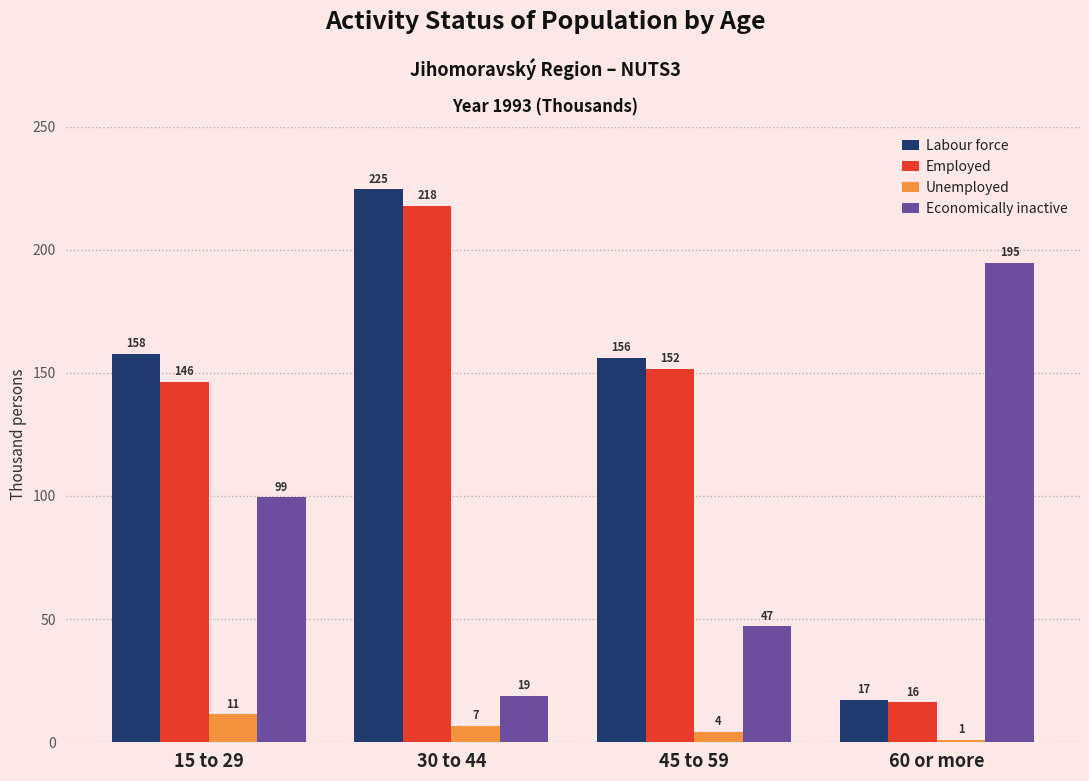

What is the average value of the Employed series?

133.0